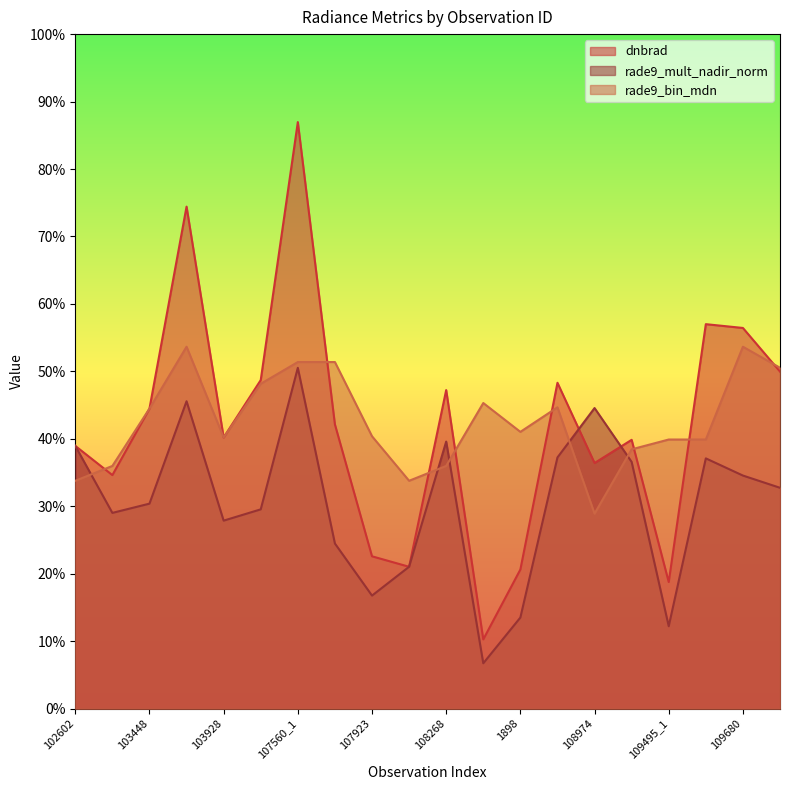

The rade9_bin_mdn series shows 0.2 at 108974. True or false?

False